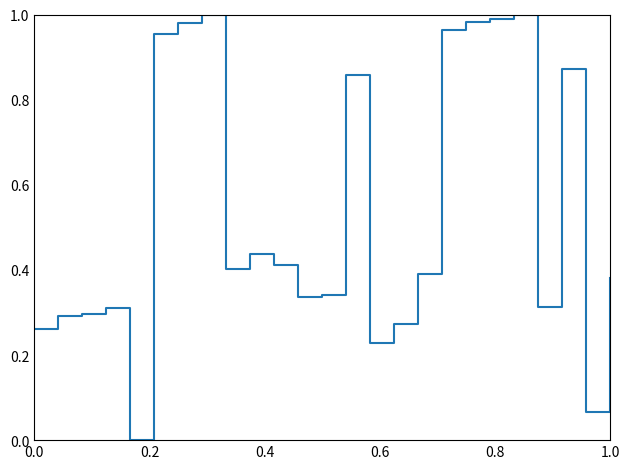

How many interior local valleys (lower than both neighbors) does the data have?

6